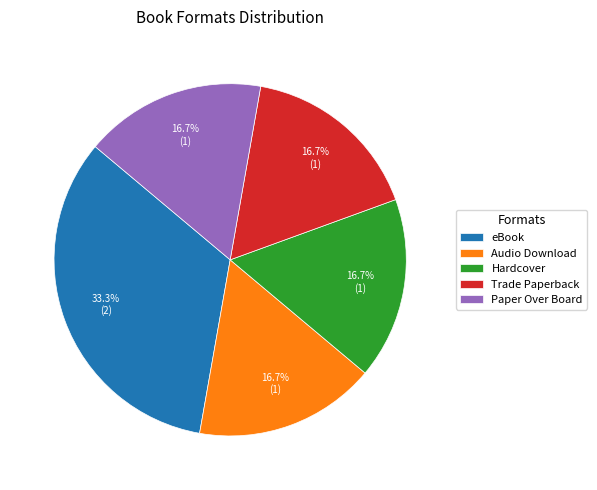

Is there a majority slice in this chart?

No